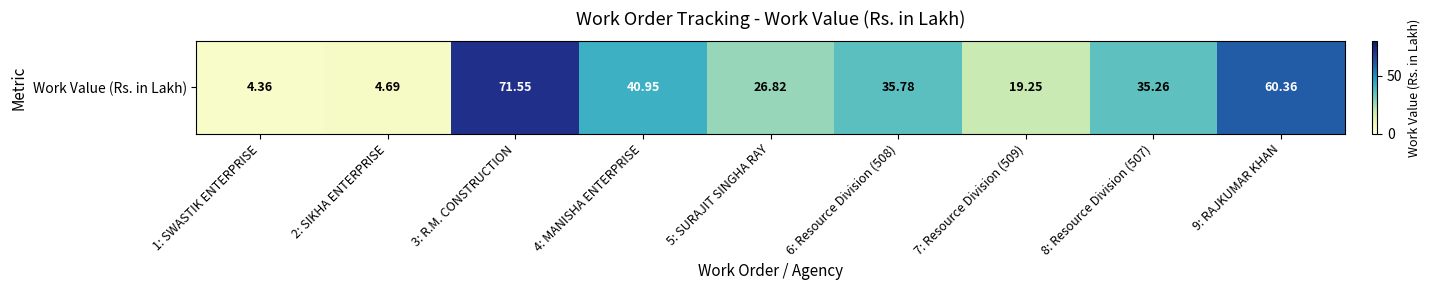

At which label is the value closest to 37?

6: Resource Division (508)